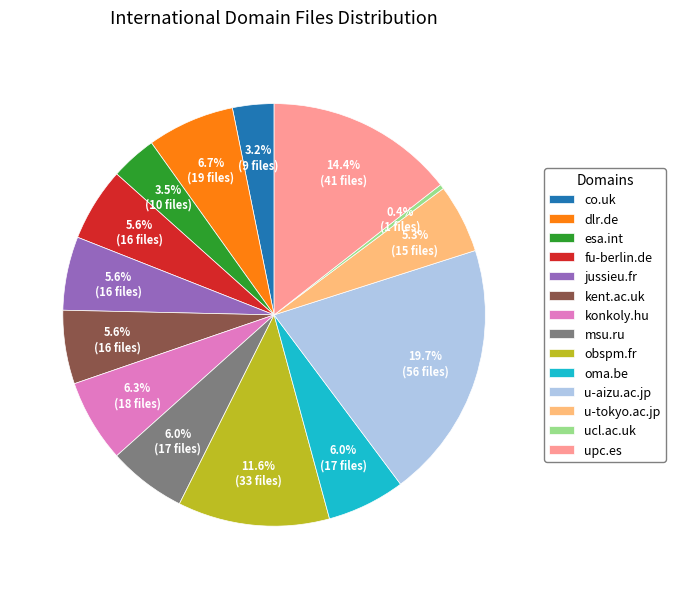

How many slices are in this pie chart?

14